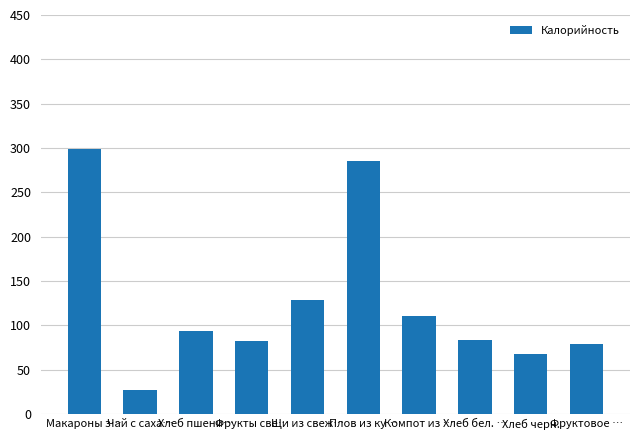

Are the bars grouped side by side (vs. stacked)?

No